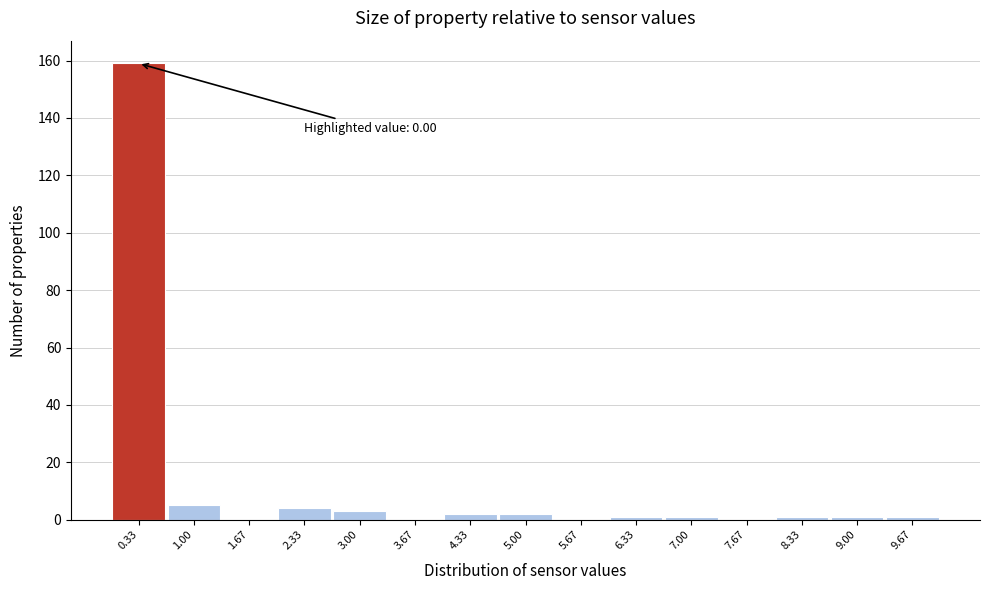

Which range on the x-axis has the tallest bar?

0.0 to 0.7